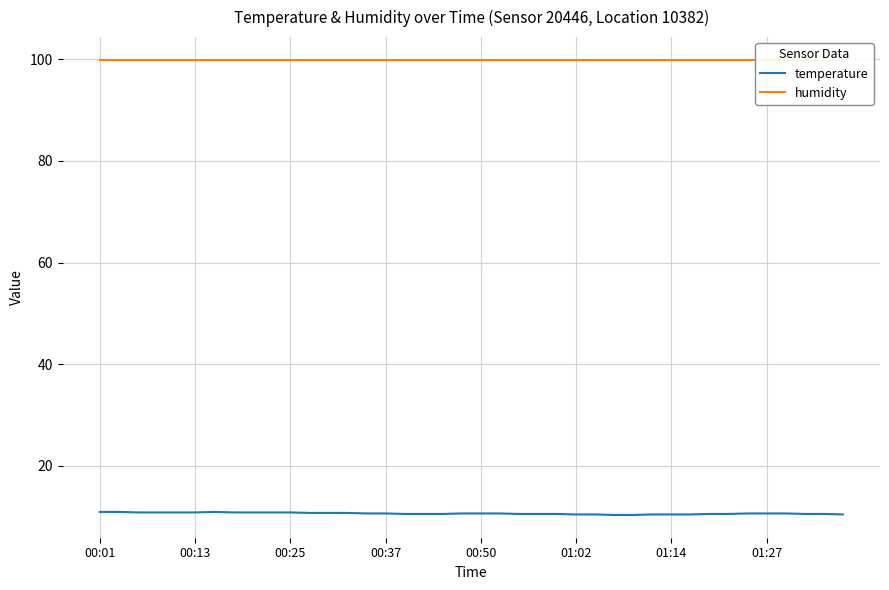

What is the maximum value for temperature?

10.9